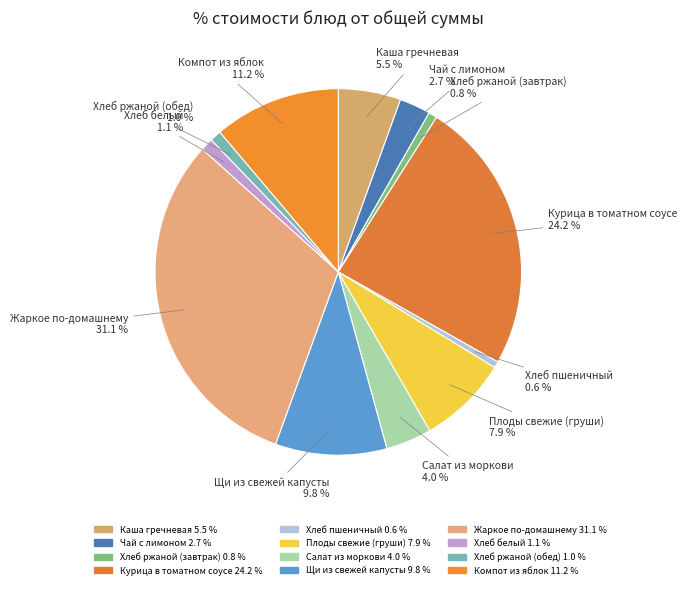

How many segments does this pie chart have?

12